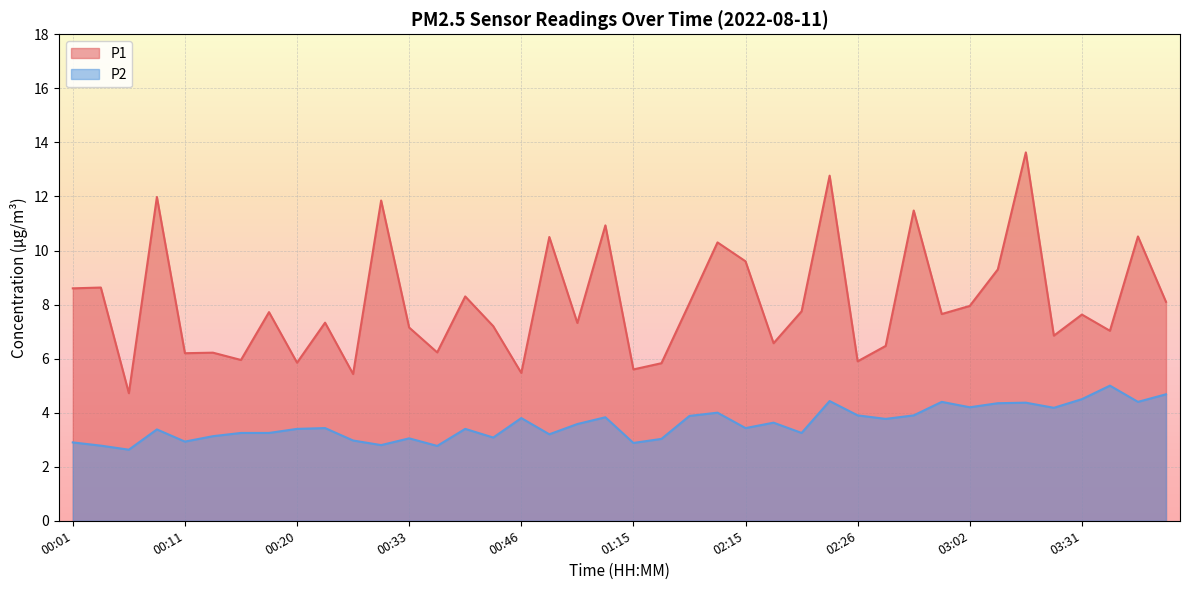

At which category does P1 reach its first local valley?

00:06